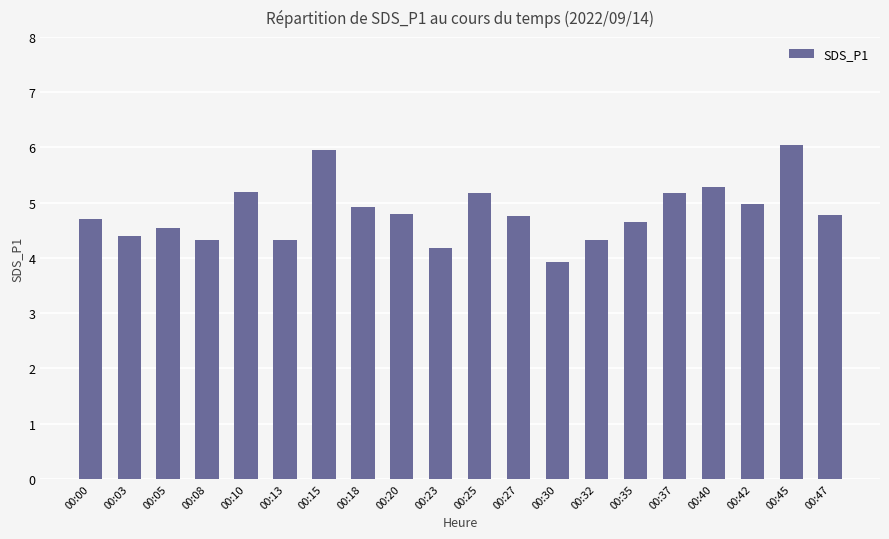

What is the average value?

4.8